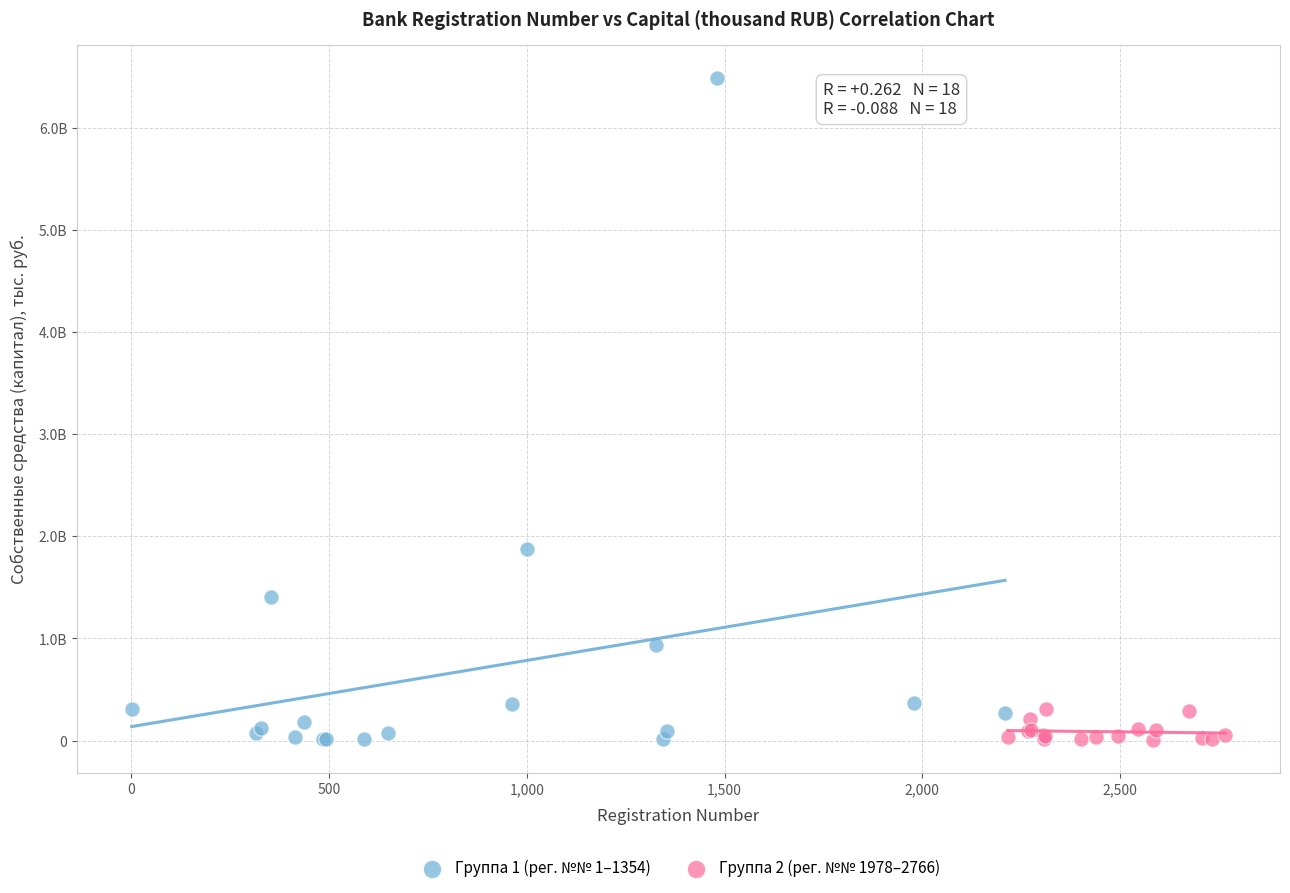

What are all the series names shown in the legend?

Группа 1 (рег. №№ 1–1354), Группа 2 (рег. №№ 1978–2766)